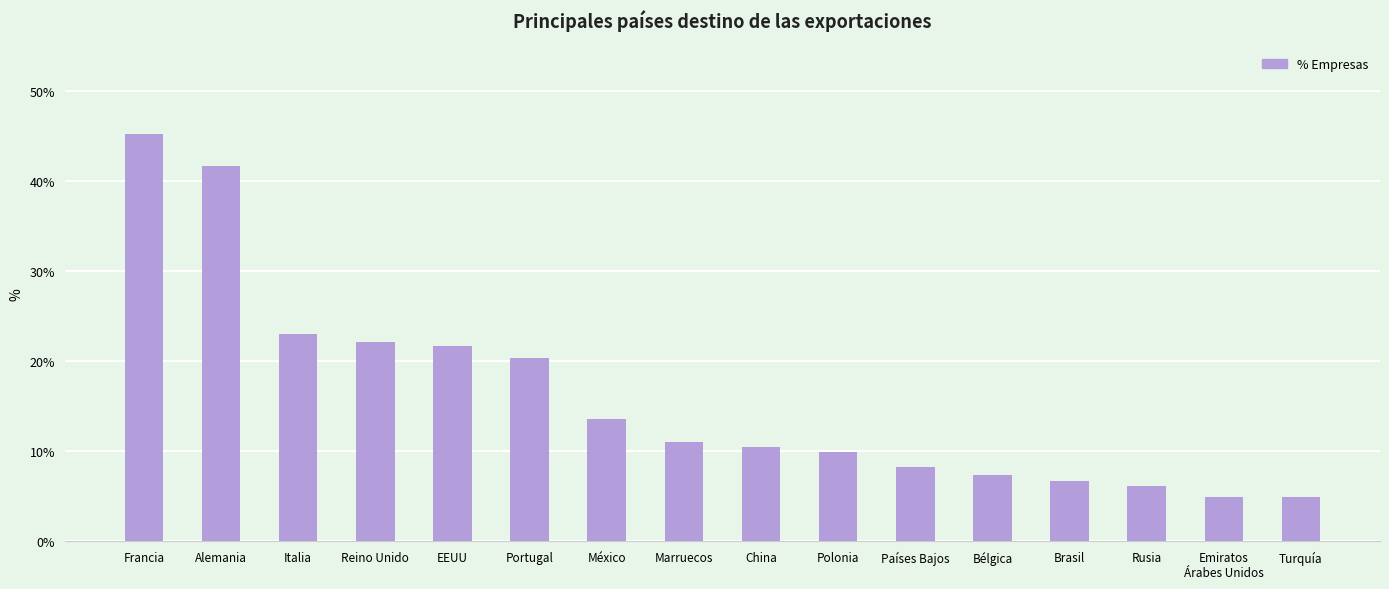

What is the average value?

16.1